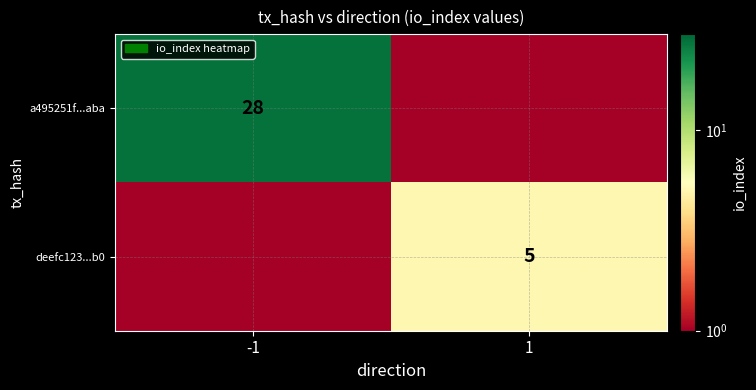

Is the value of deefc123...b0 at 1 greater than the value of a495251f...aba at -1?

No